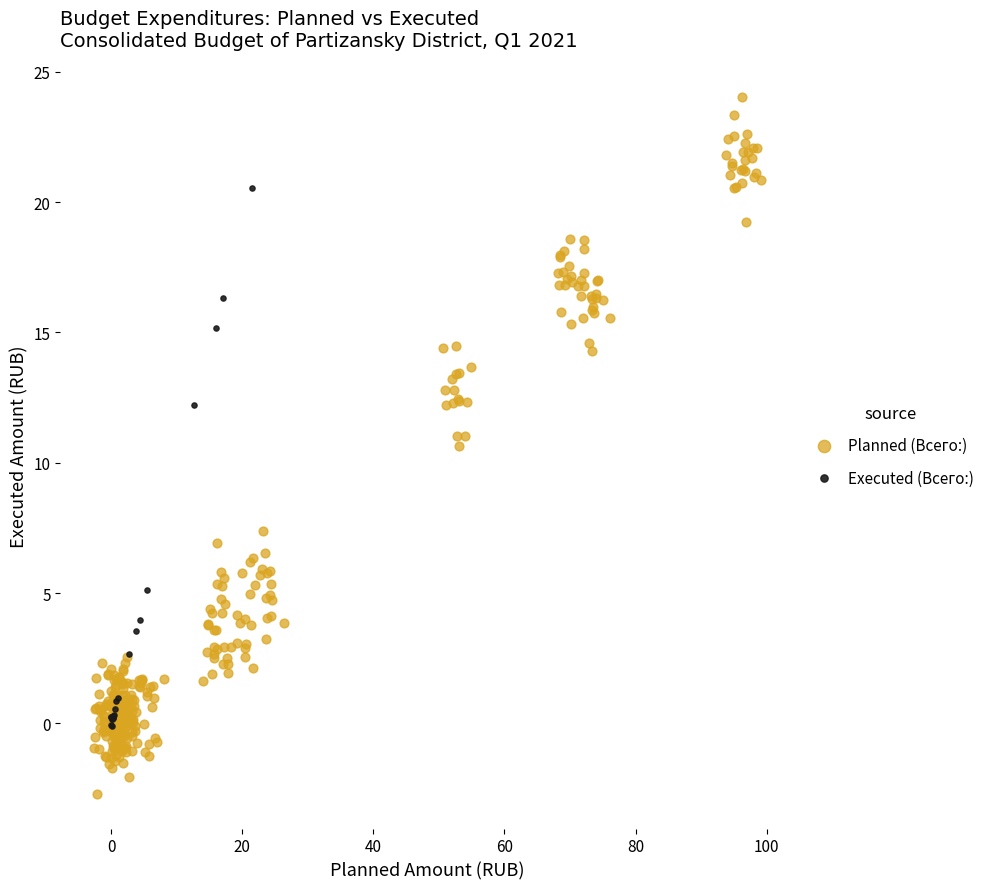

Which series has the widest spread of Y values?

Planned (Всего:)